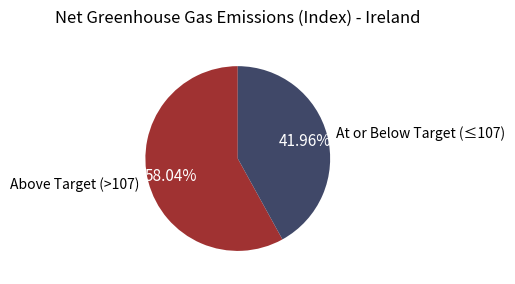

What is the smallest slice in the pie chart?

At or Below Target (≤107)